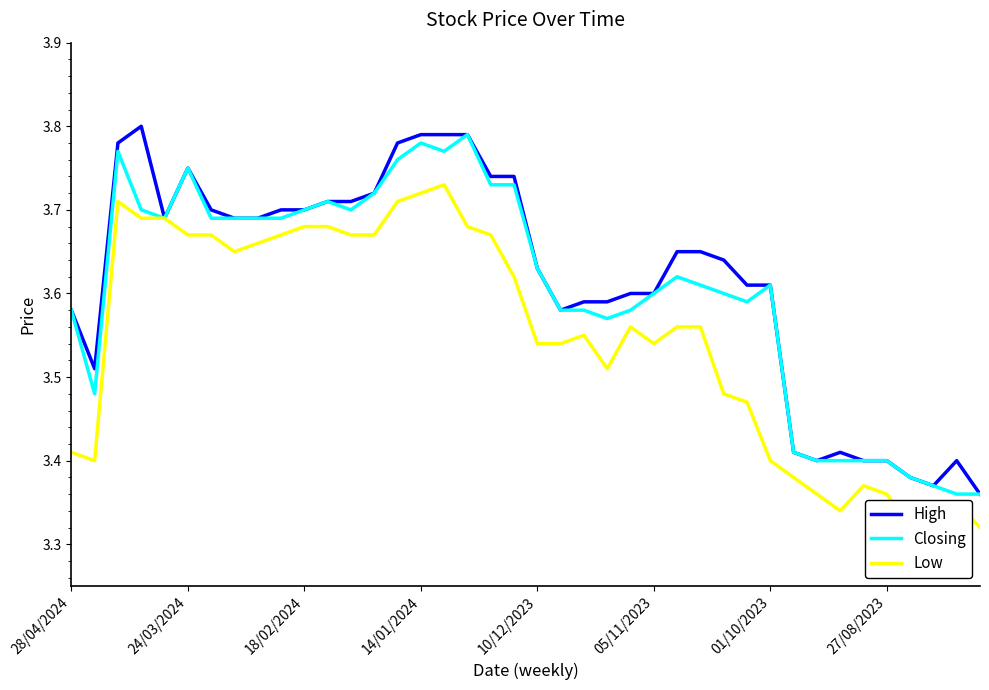

True or false: Closing and Low intersect in this chart.

False